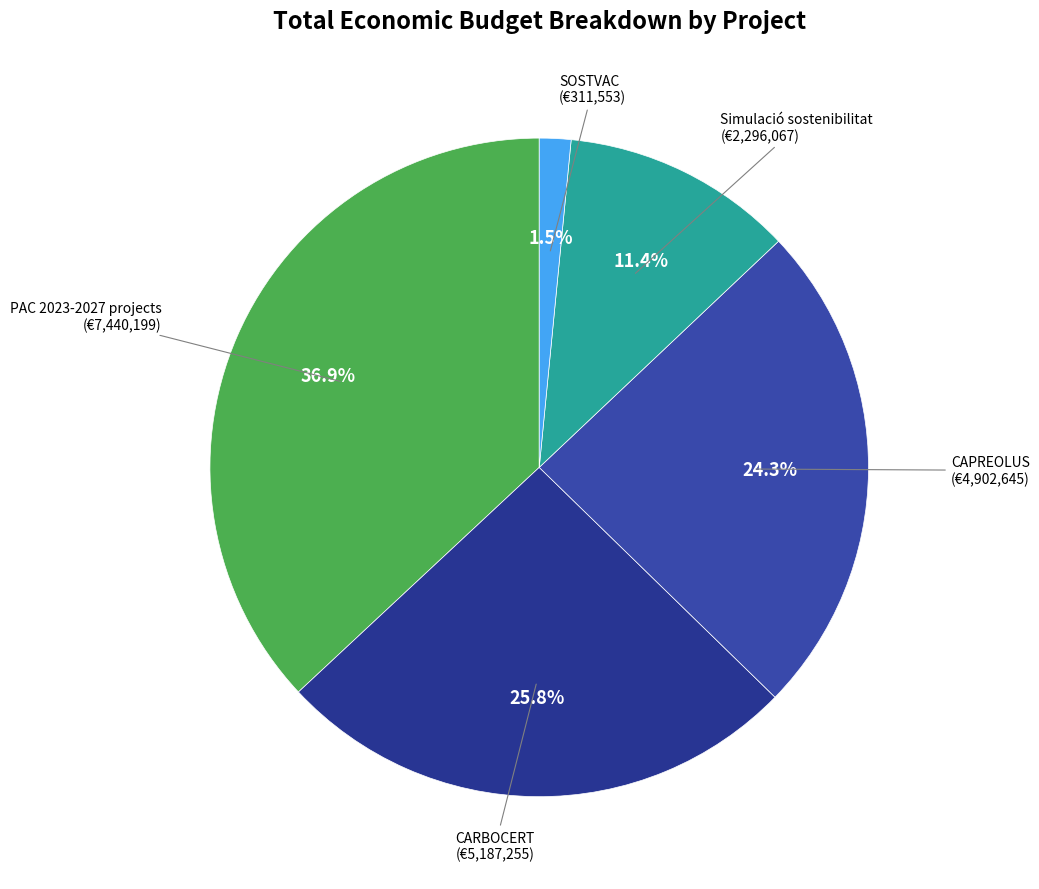

Which category has the biggest portion of the pie?

PAC 2023-2027 projects